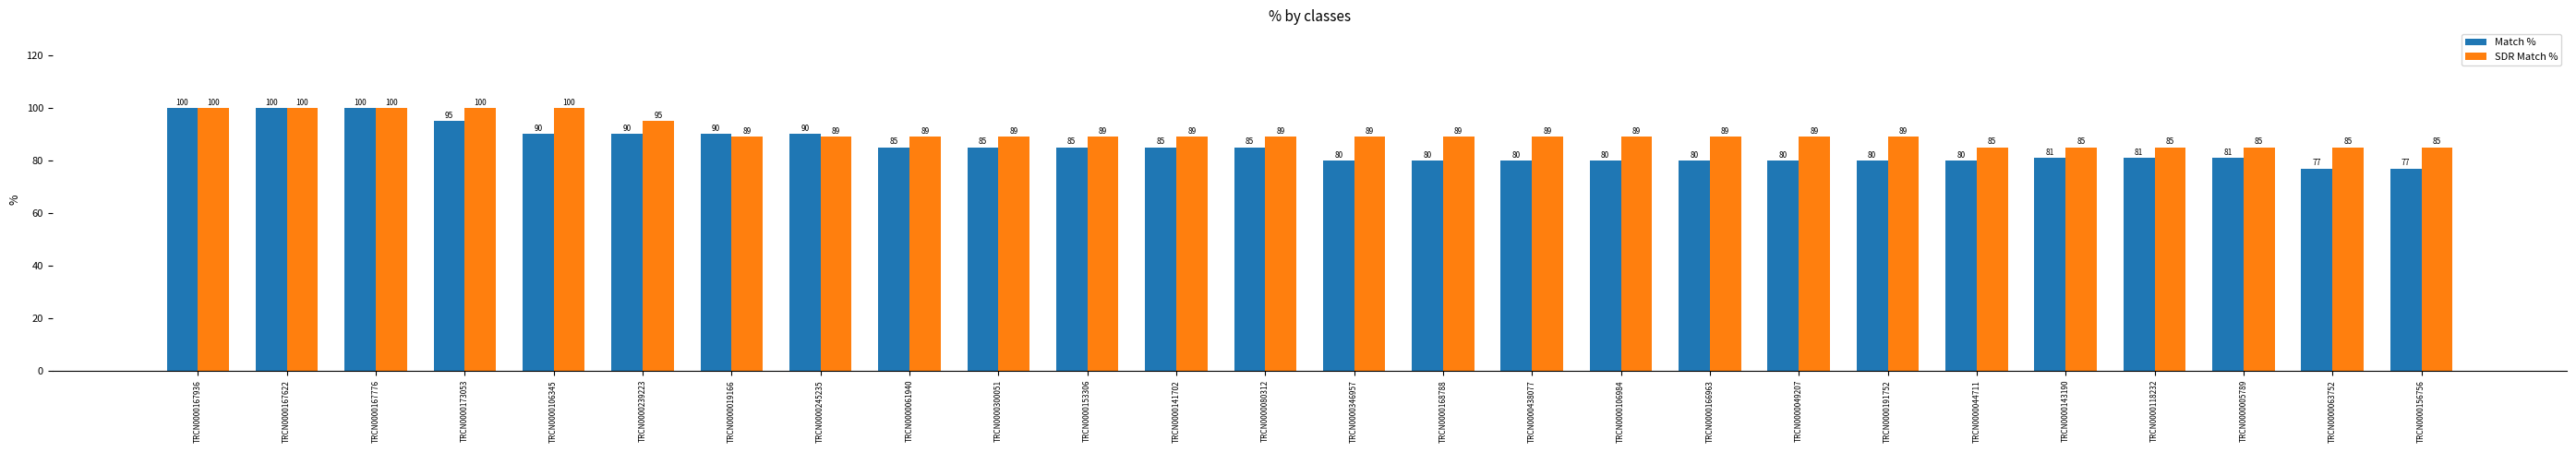

Between TRCN0000239223 and TRCN0000019166, which series saw the biggest shift?

SDR Match %